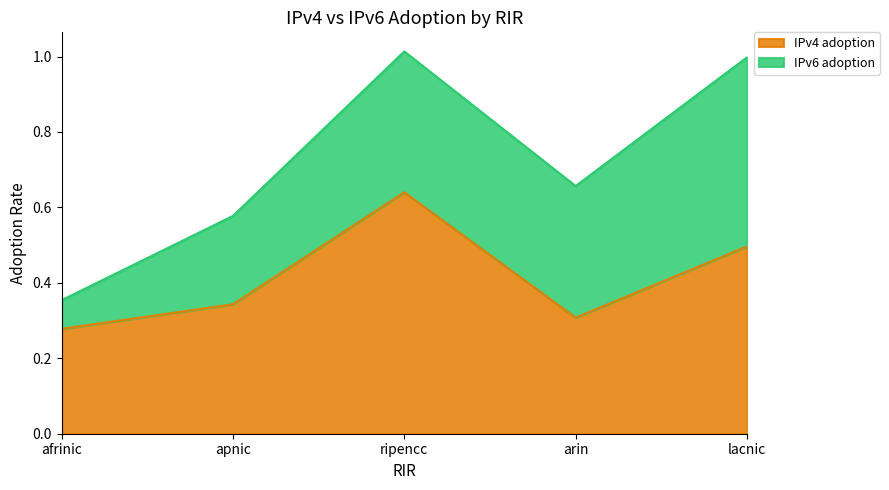

Where is the first local maximum?

ripencc